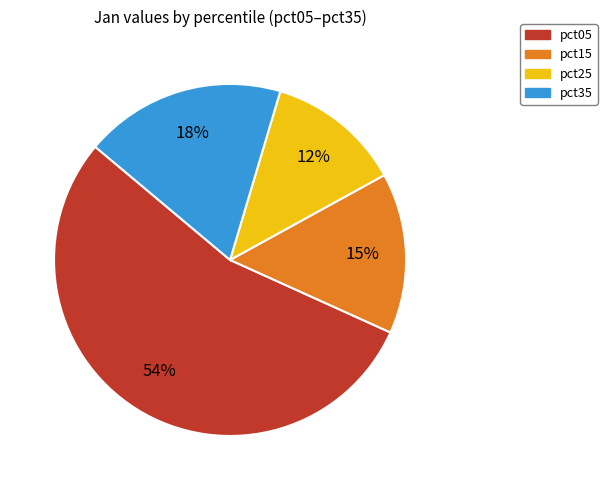

To the nearest percent, what is the average slice percentage?

25%